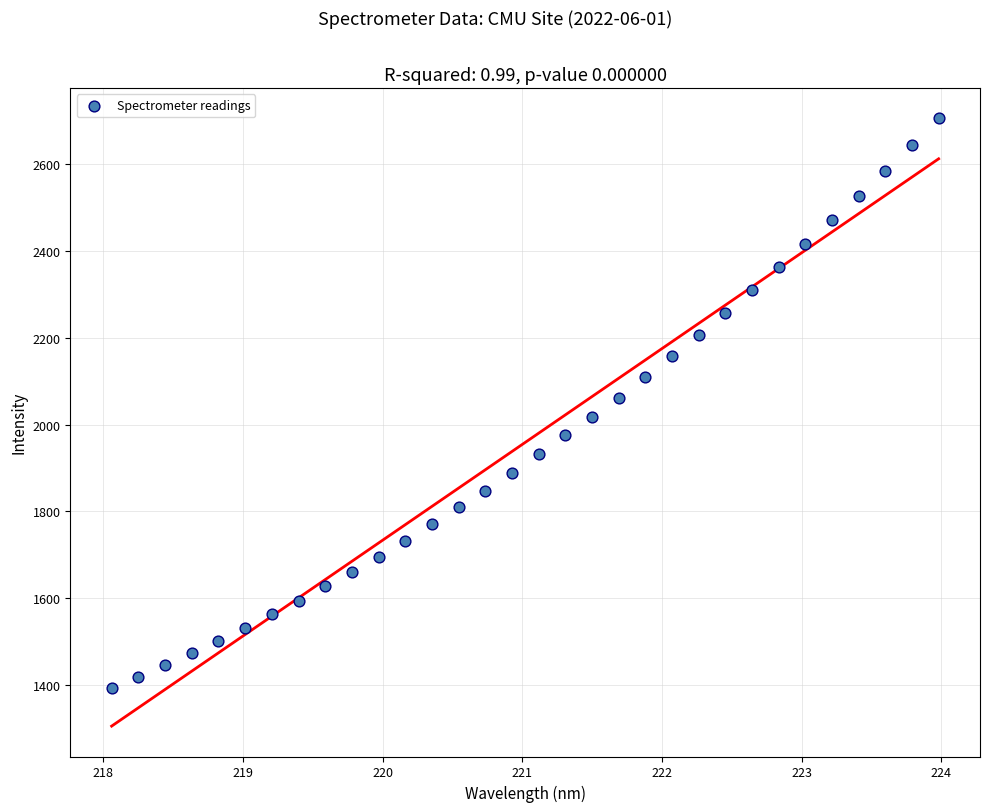

What is the range of X values (max minus min)?

5.9